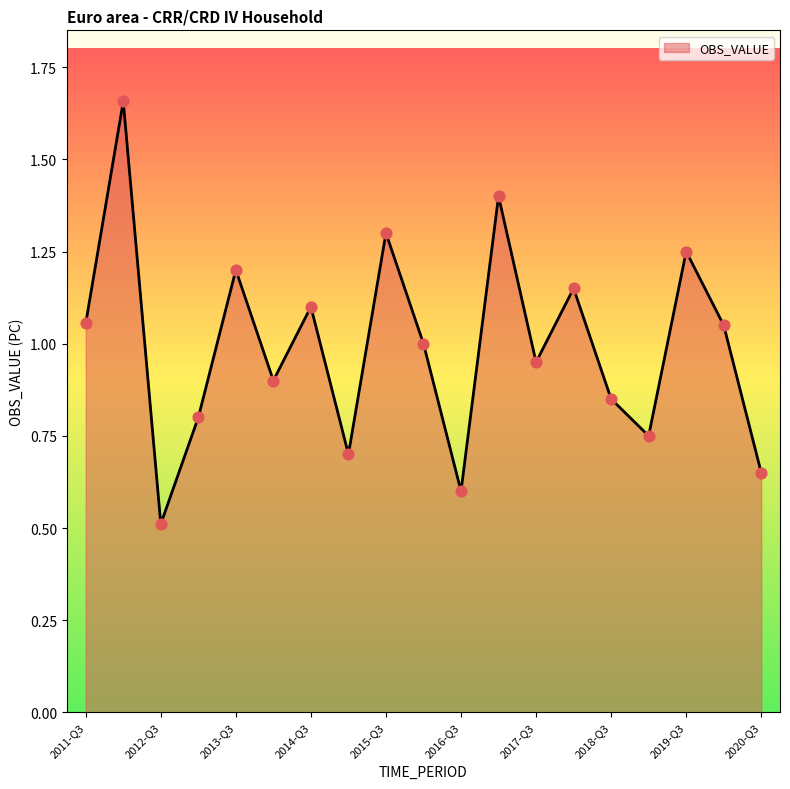

What is the minimum value shown in the chart?

0.5